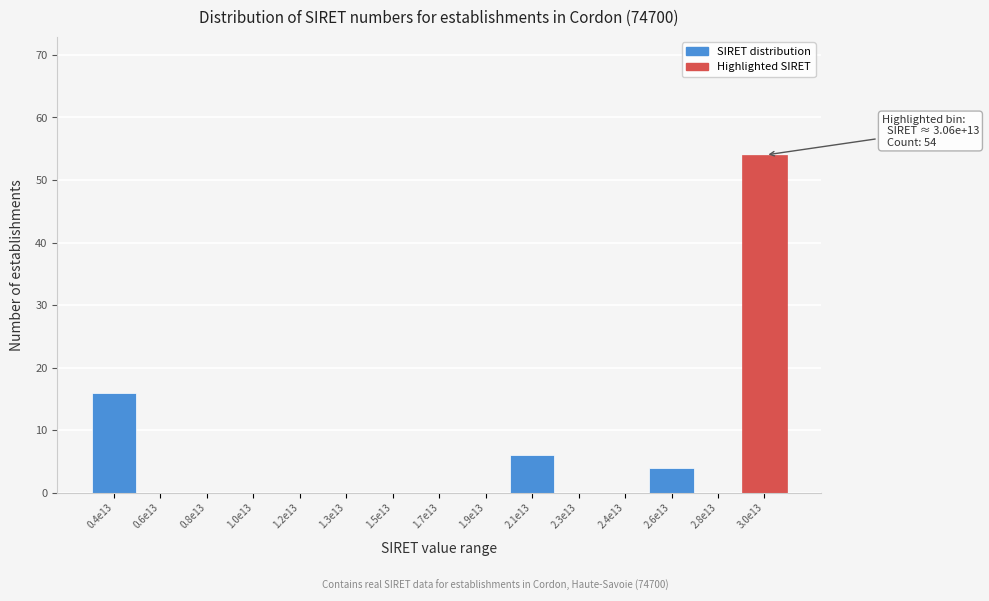

Reading left to right, transcribe all the data shown in this chart.

0.4e13=16	0.6e13=0	0.8e13=0	1.0e13=0	1.2e13=0	1.3e13=0	1.5e13=0	1.7e13=0	1.9e13=0	2.1e13=6	2.3e13=0	2.4e13=0	2.6e13=4	2.8e13=0	3.0e13=54